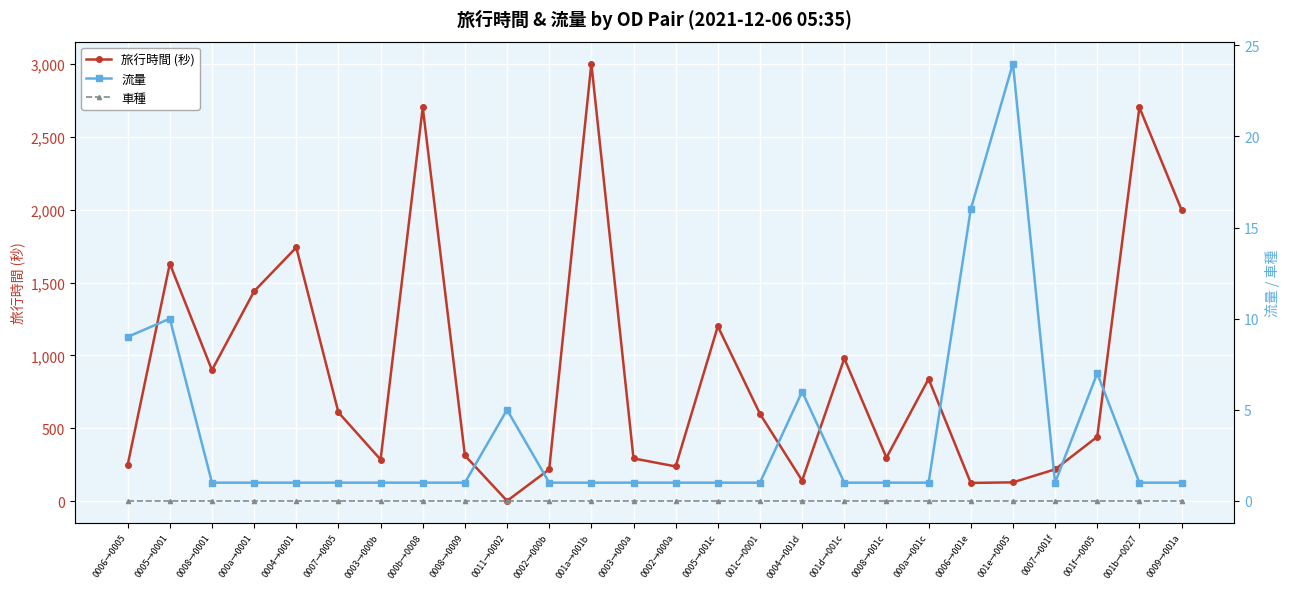

At 0011→0002, list the series in order from smallest to largest.

車種, 旅行時間 (秒), 流量